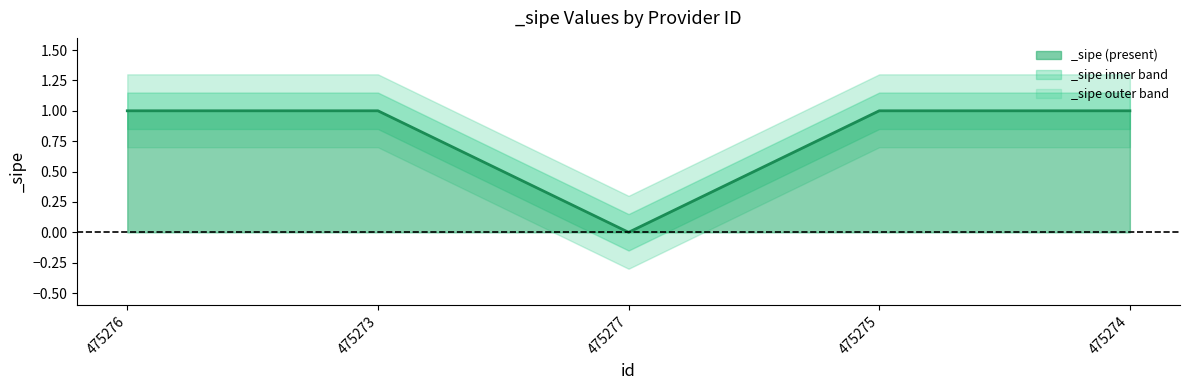

What is the greatest value displayed?

1